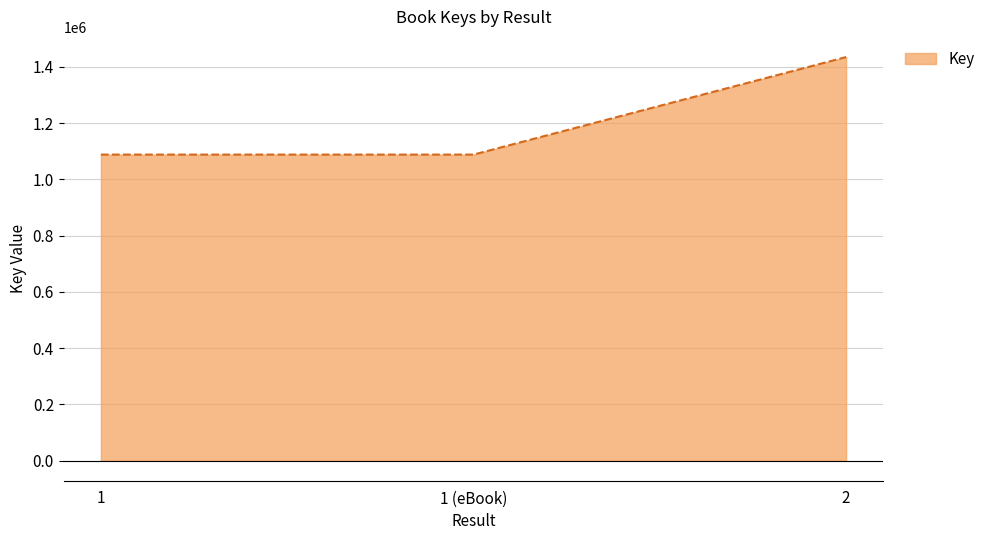

How many lines are shown in the chart?

1